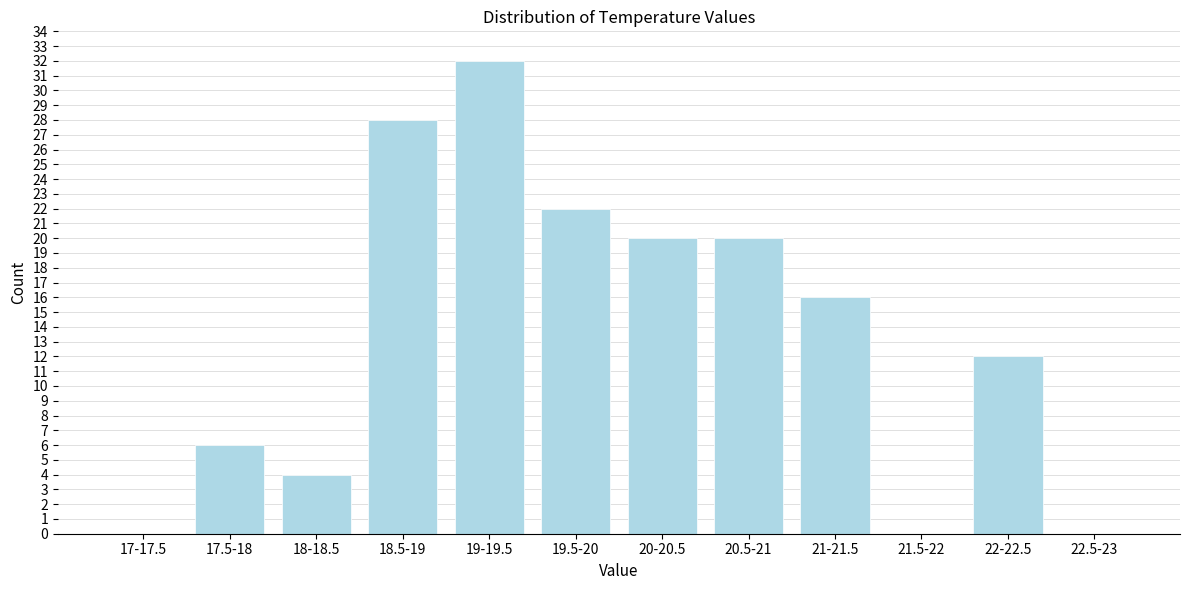

Reading left to right, list all the values displayed in this chart.

17-17.5=0	17.5-18=6	18-18.5=4	18.5-19=28	19-19.5=32	19.5-20=22	20-20.5=20	20.5-21=20	21-21.5=16	21.5-22=0	22-22.5=12	22.5-23=0